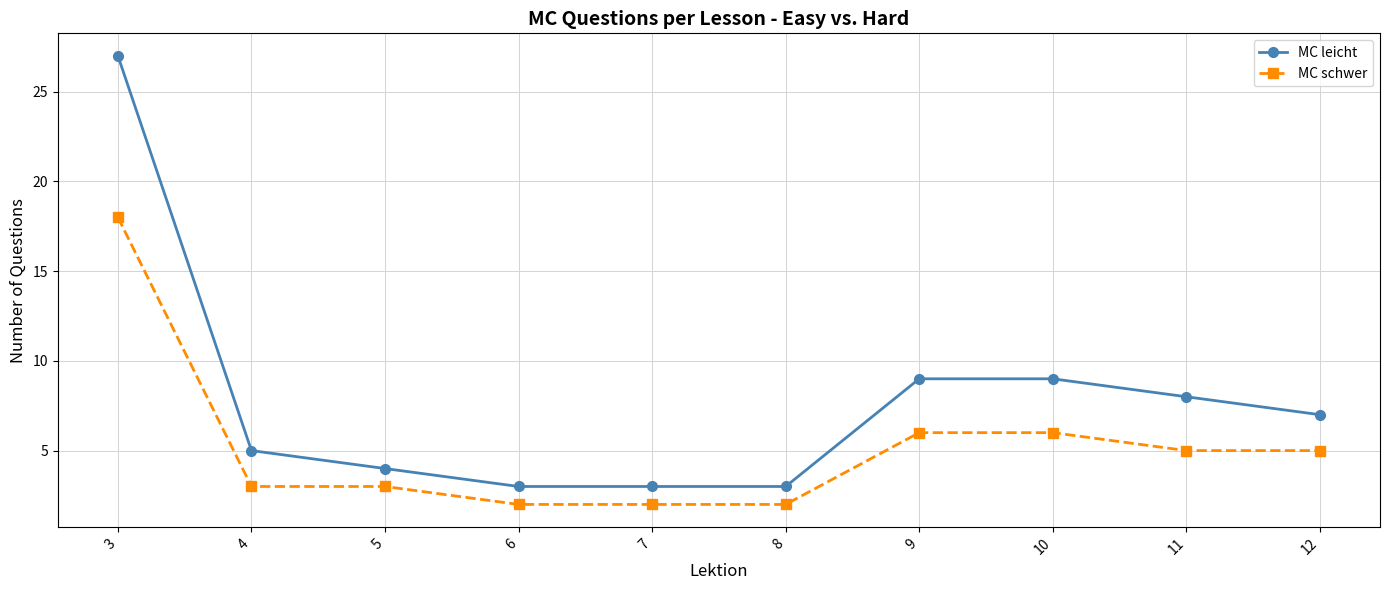

What is the value of the MC leicht point at the 10th from the left?

7